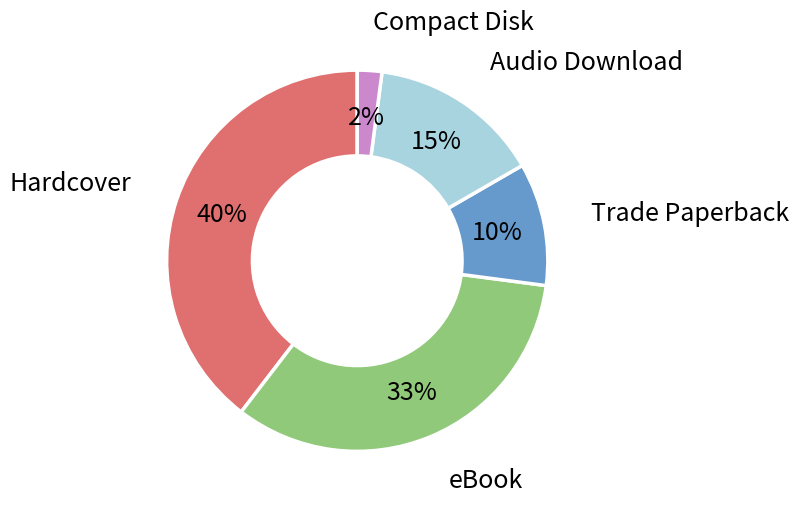

Does any single category account for the majority?

No